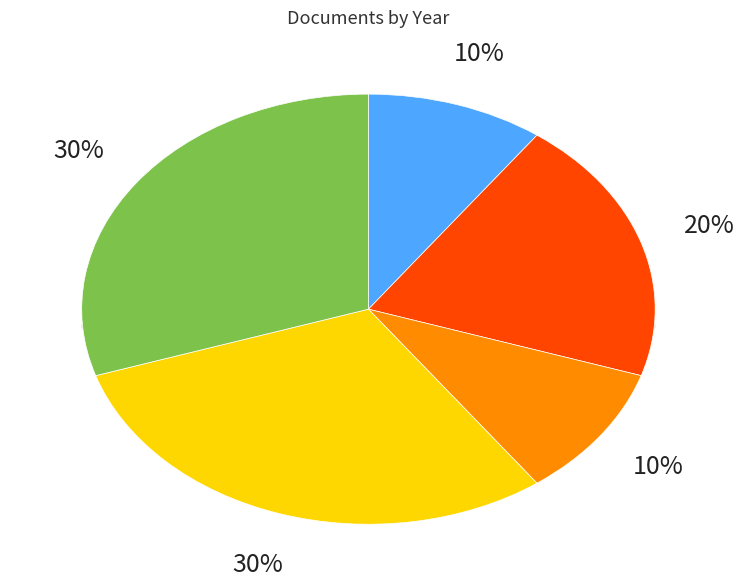

Does 2010 account for over 50% of the chart?

No